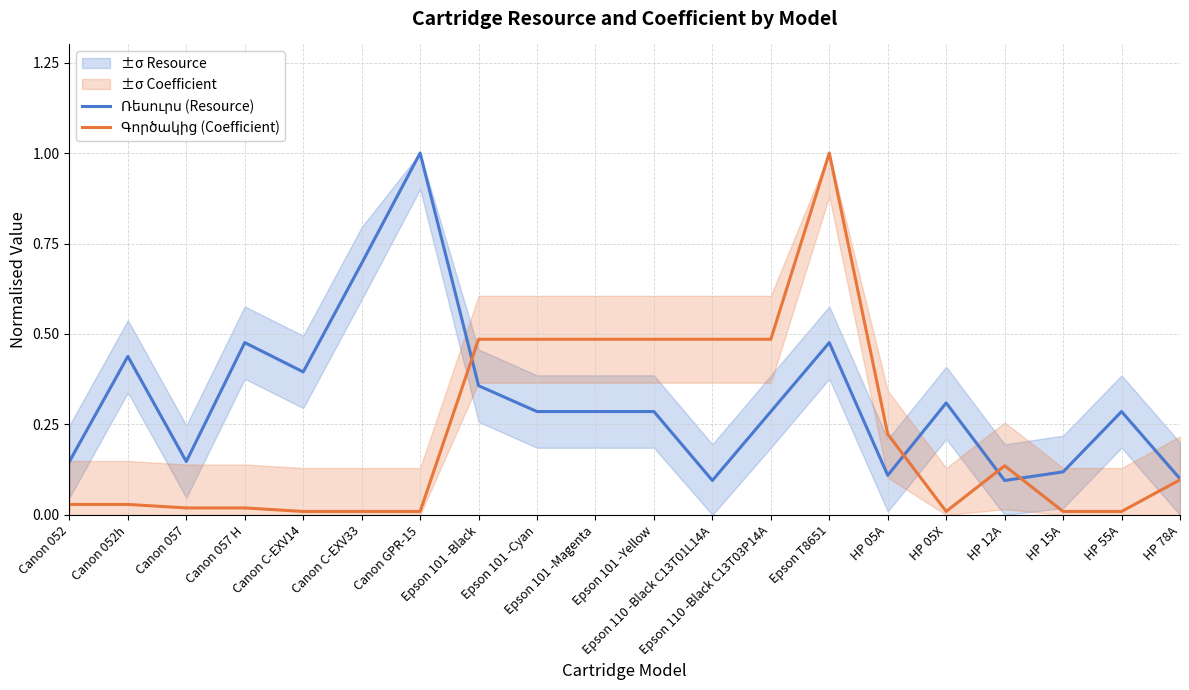

What is the difference between the maximum and minimum values in the Ռեսուրս (Resource) series?

0.9